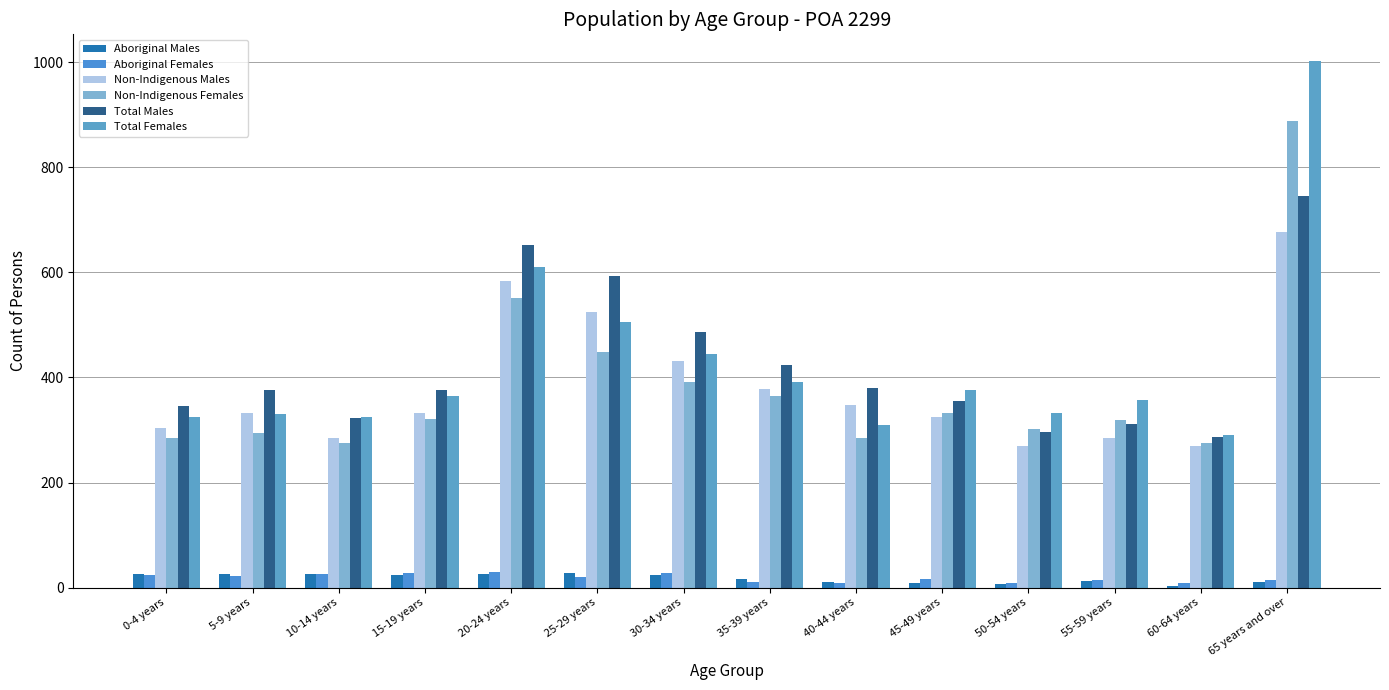

At 35-39 years, list the series in order from largest to smallest.

Total Males, Total Females, Non-Indigenous Males, Non-Indigenous Females, Aboriginal Males, Aboriginal Females